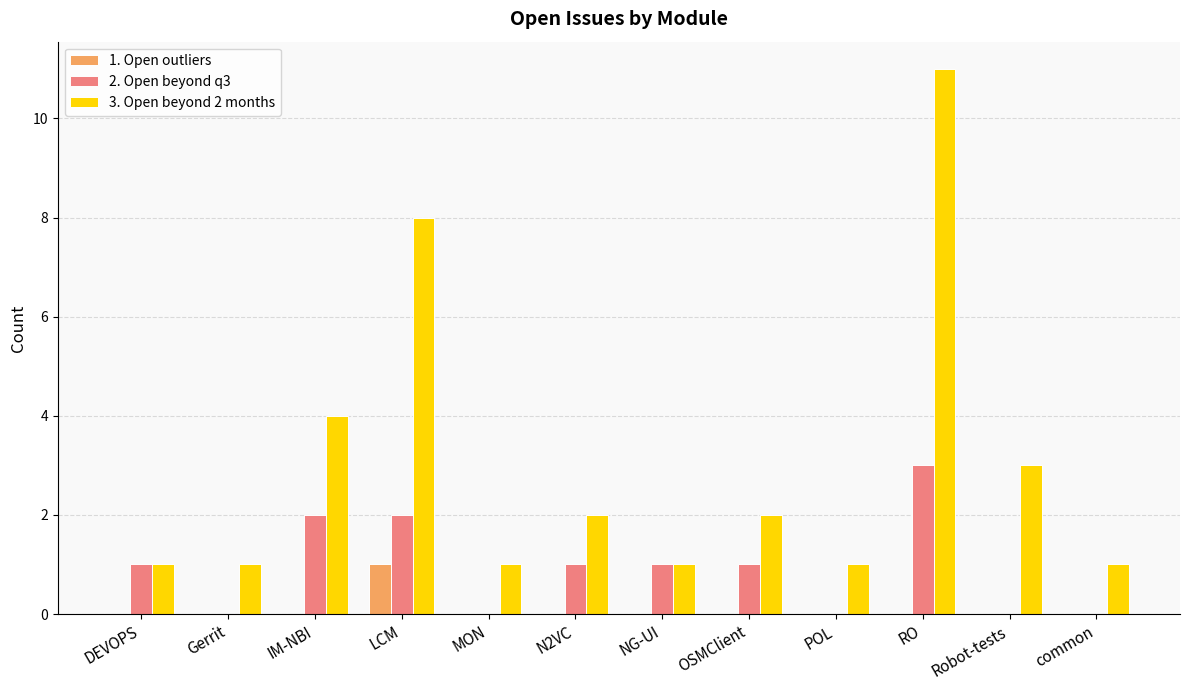

How many series are shown in this chart?

3